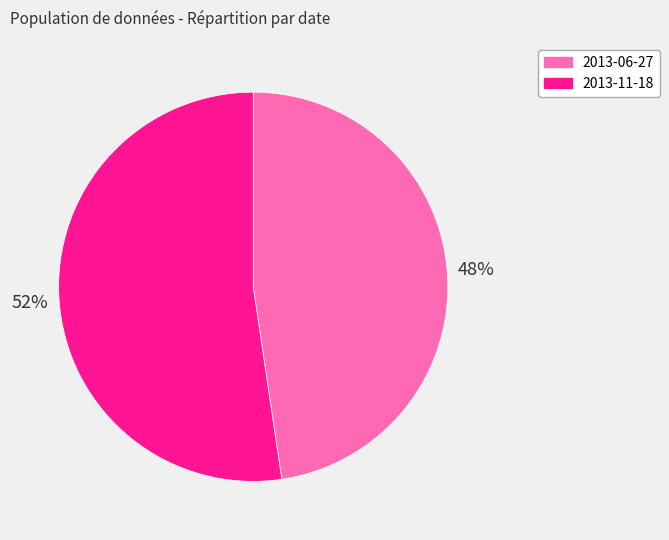

Which category accounts for the majority?

2013-11-18